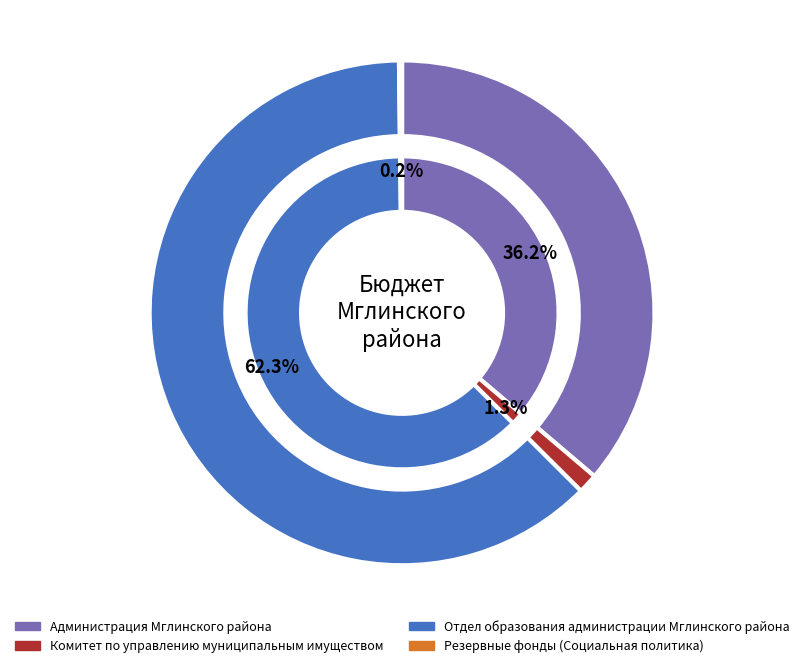

Which has a higher value, Администрация Мглинского района or Резервные фонды (Социальная политика)?

Администрация Мглинского района